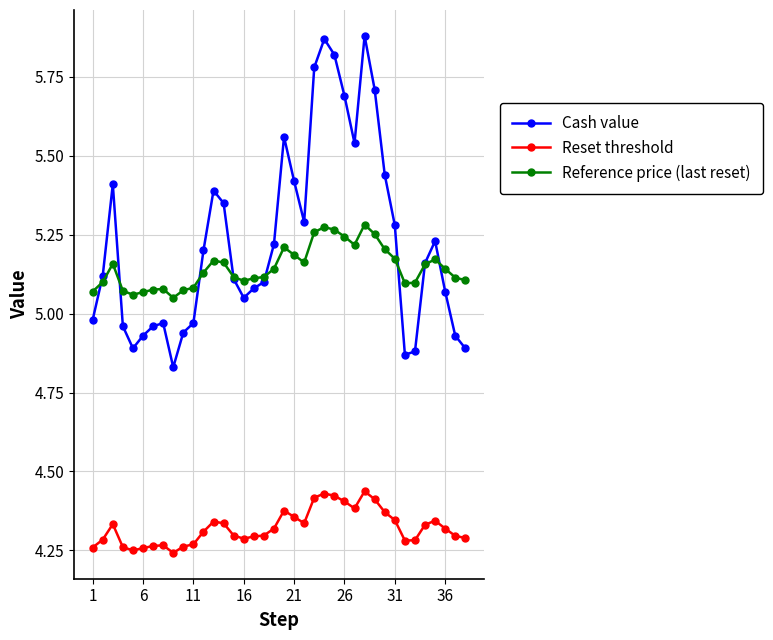

Which series has the largest total across all categories?

Cash value